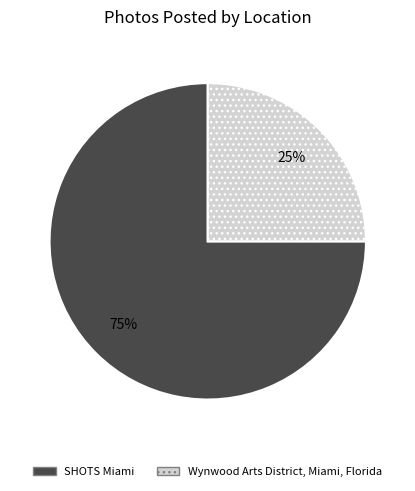

Approximately how many times larger is the value at Wynwood Arts District, Miami, Florida compared to SHOTS Miami?

0.3